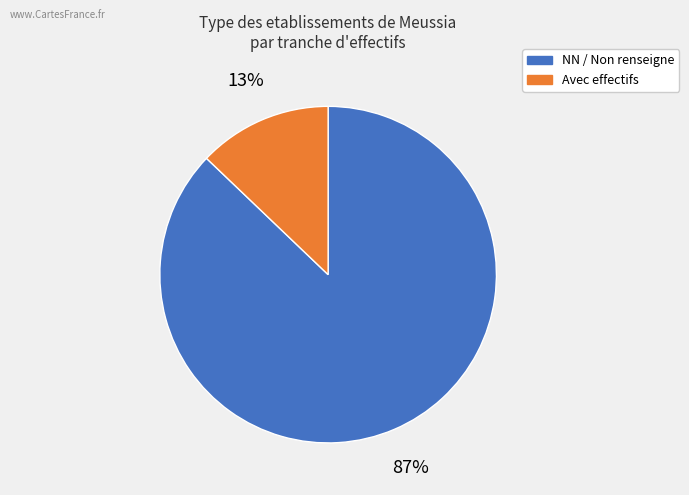

Combined, do NN / Non renseigne and Avec effectifs account for over 50%?

Yes